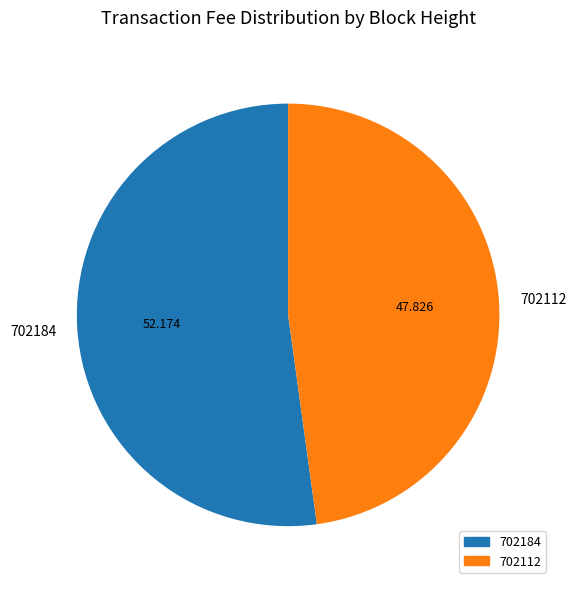

Is it true that 702112 is 53% of the pie?

False